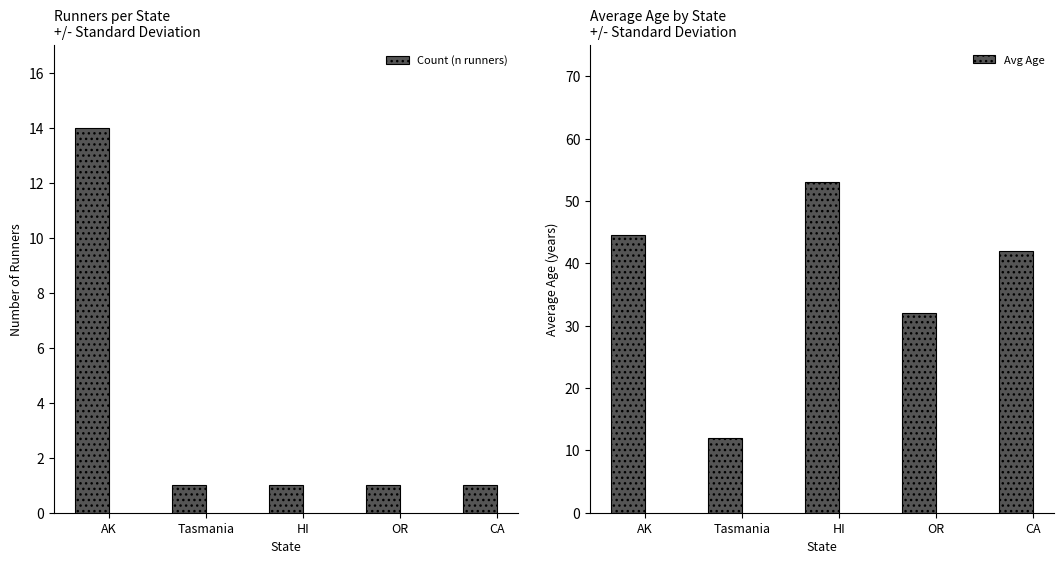

The value of Count (n runners) at CA is 1.0. True or false?

True